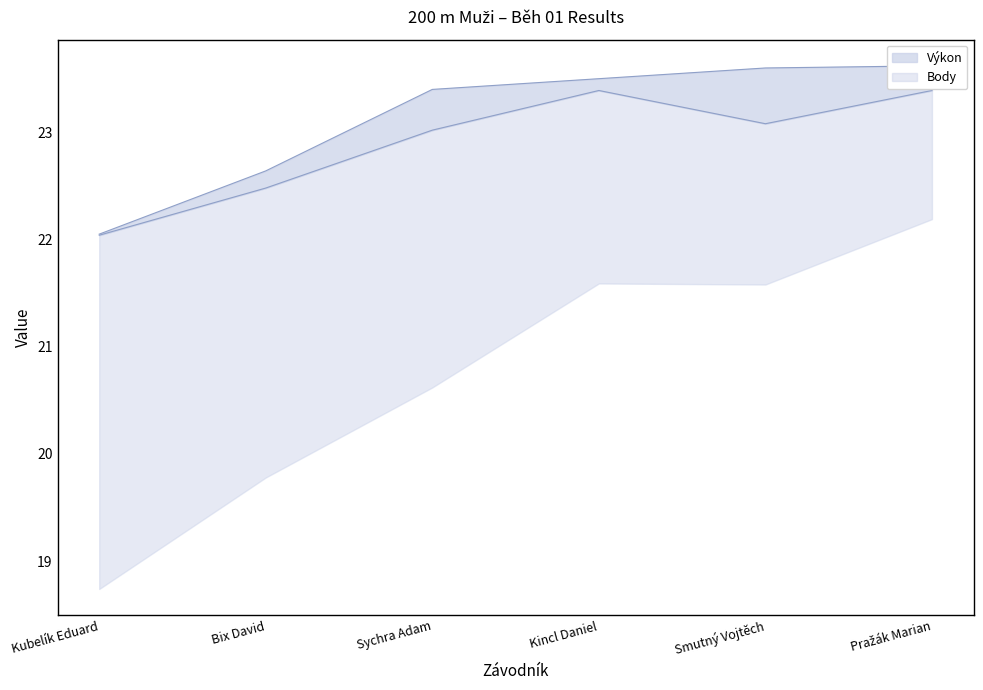

True or false: Výkon has more than 2 interior local peaks.

False